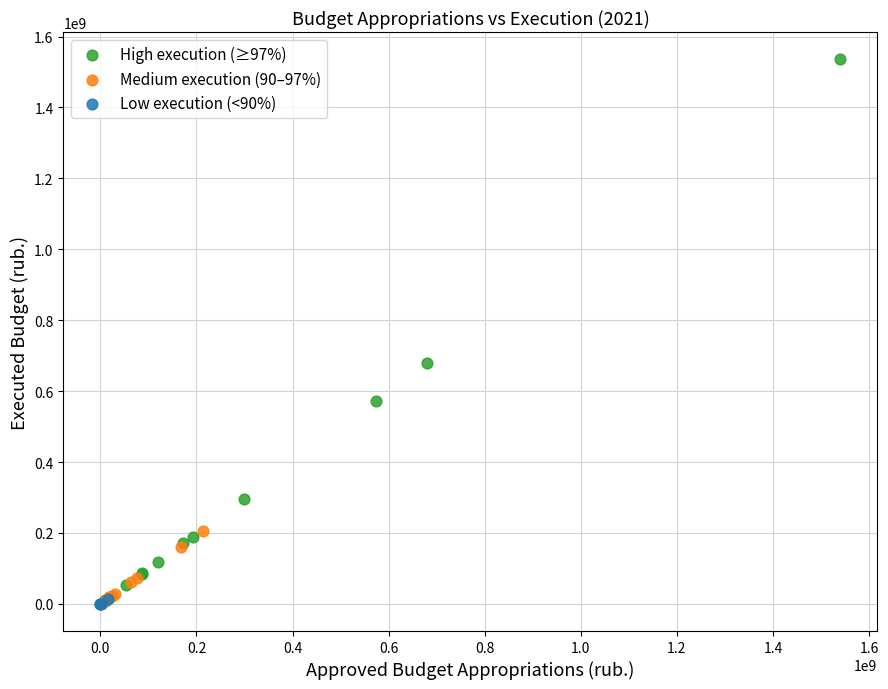

Which series has the largest Y range (max minus min)?

High execution (≥97%)